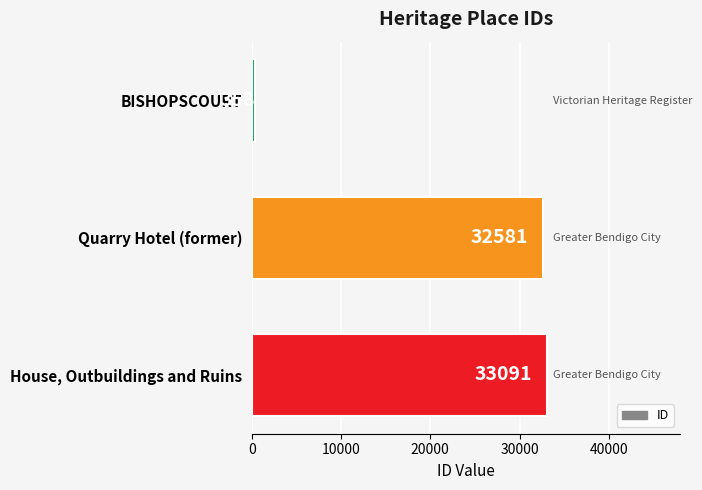

Between Quarry Hotel (former) and BISHOPSCOURT, which is larger?

Quarry Hotel (former)